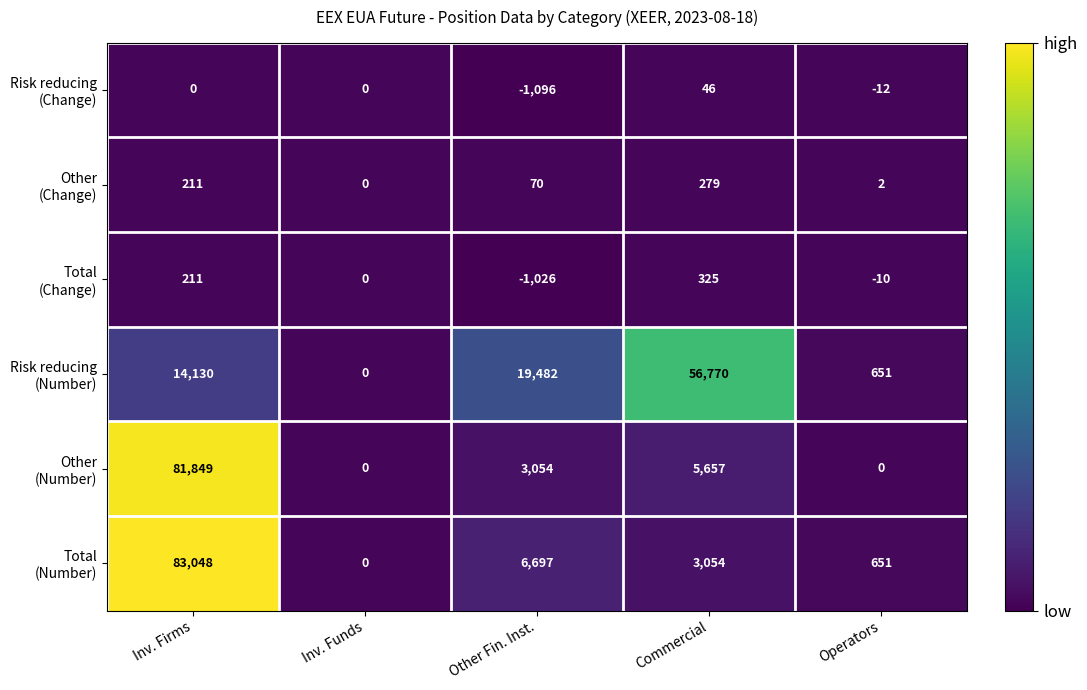

Which label corresponds to the largest value in the chart?

Inv. Firms